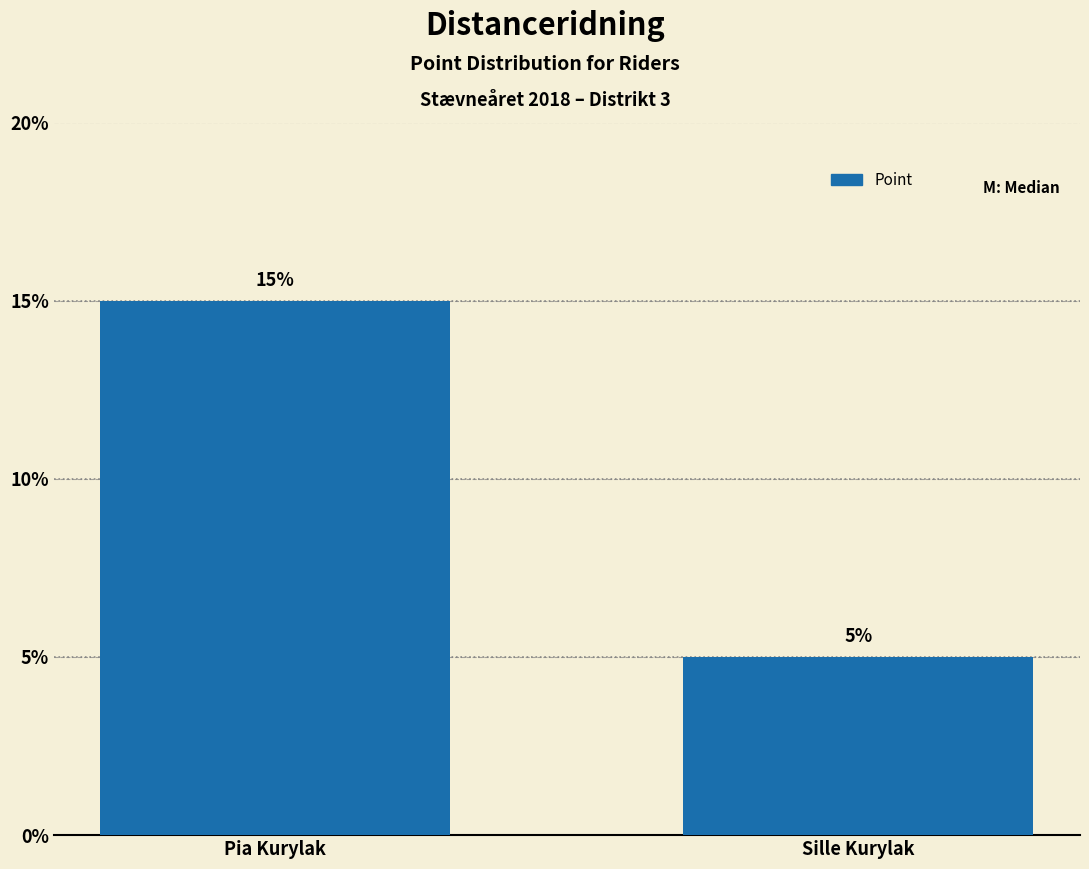

Reading left to right, list all the values displayed in this chart.

15	5